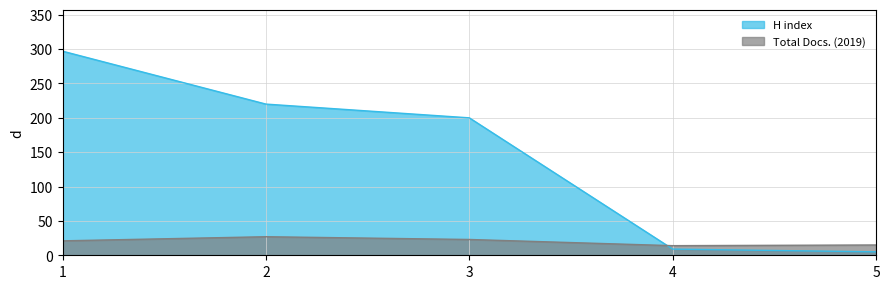

At 5, list the series in order from smallest to largest.

H index, Total Docs. (2019)